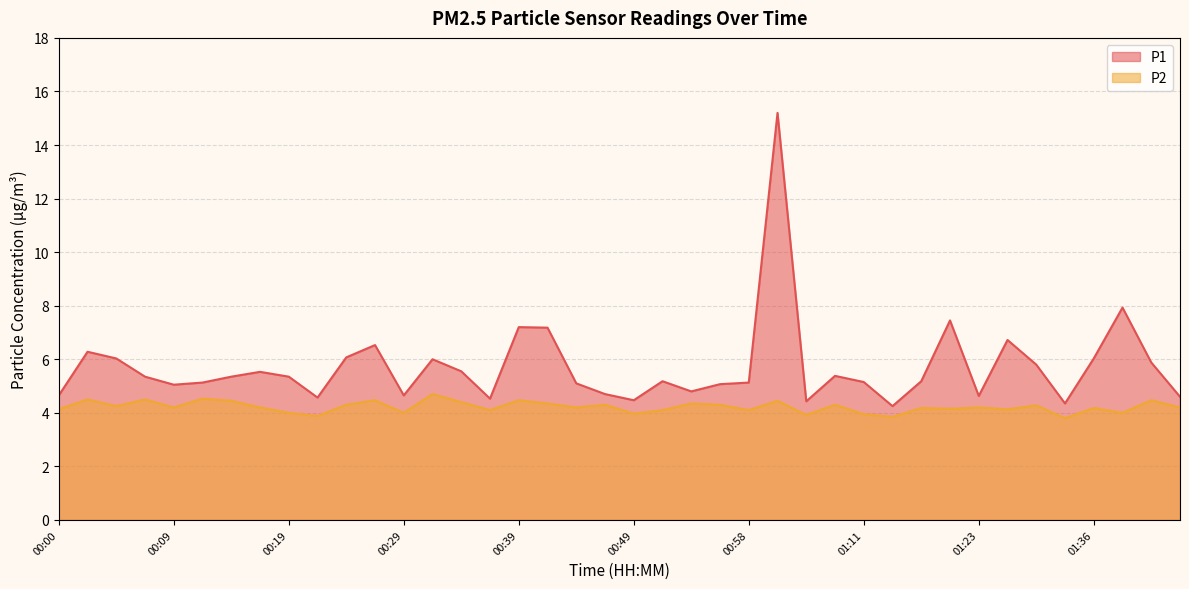

True or false: P1 has more than 0 points higher than both neighbors.

True